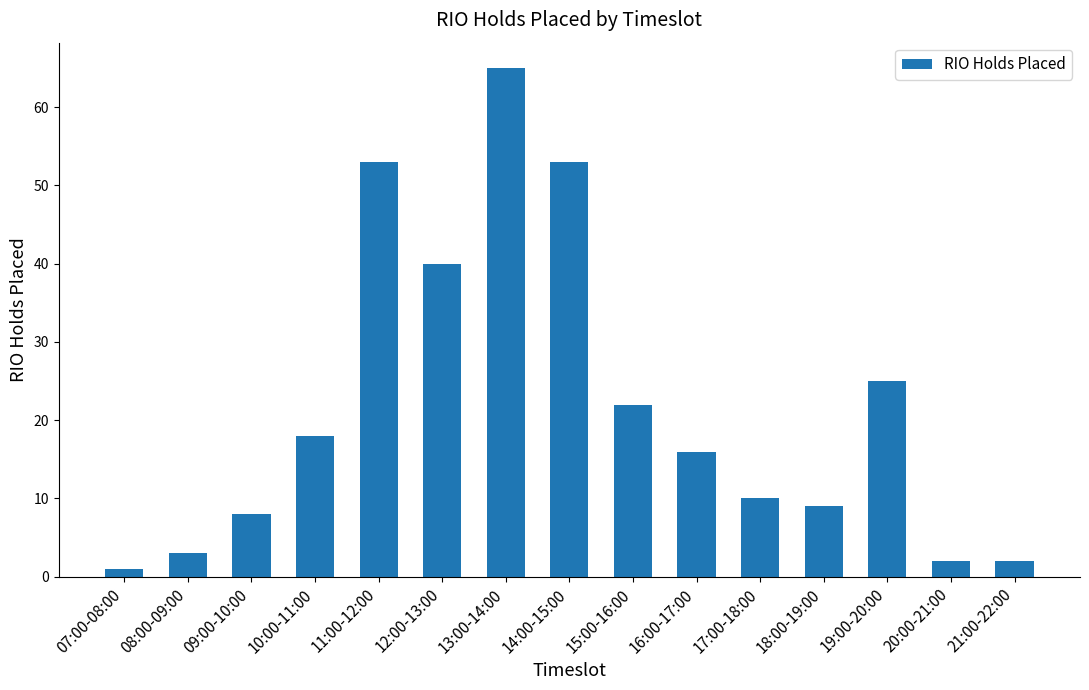

What is the maximum value shown in the chart?

65